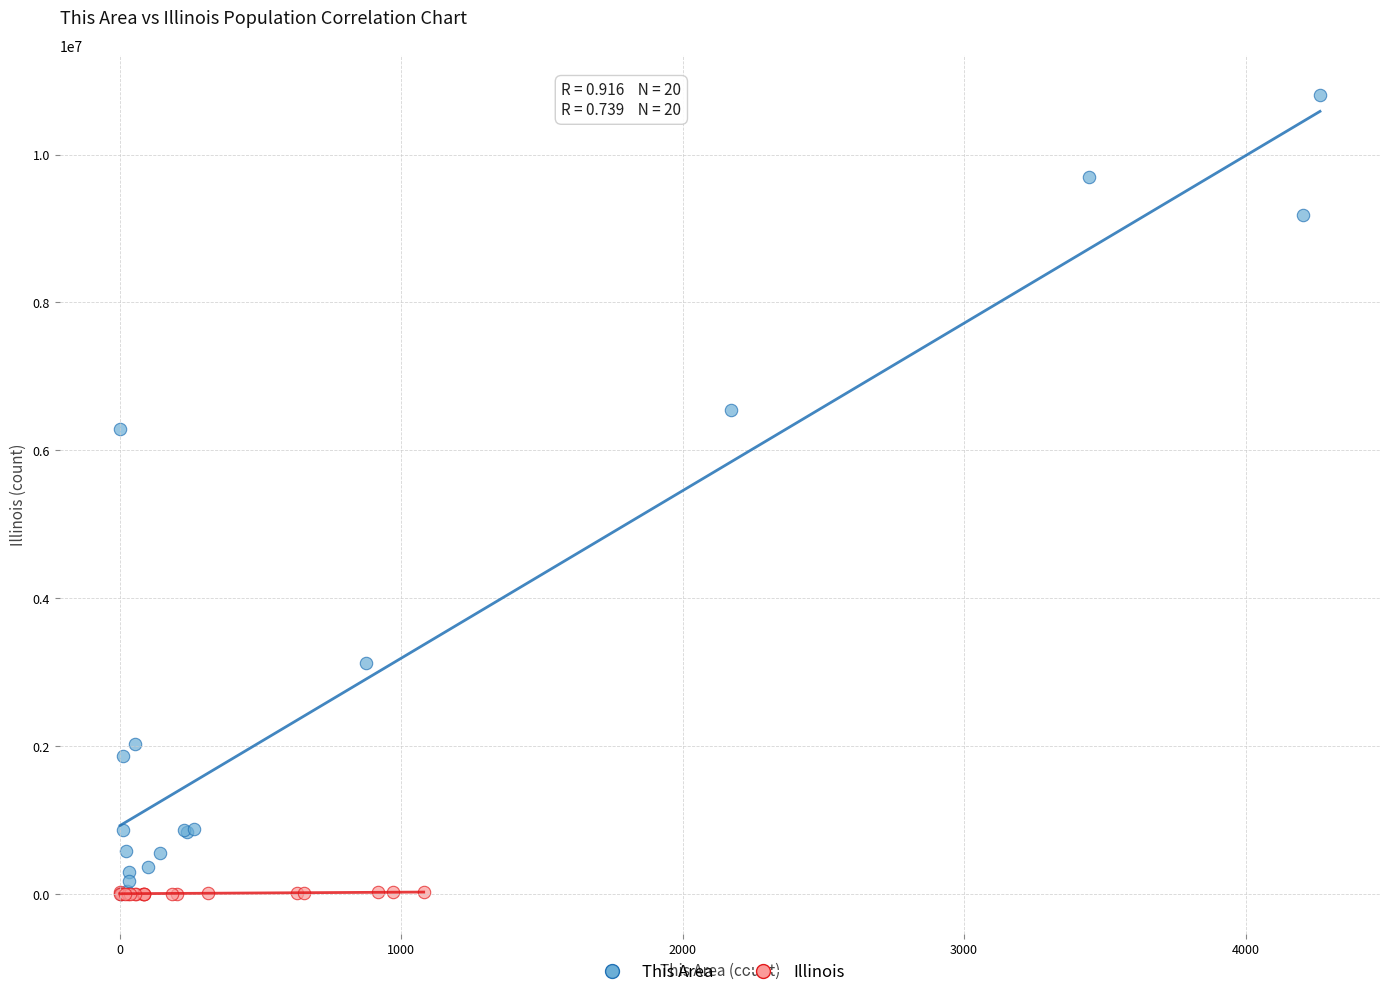

Which series contains the highest Y value?

This Area